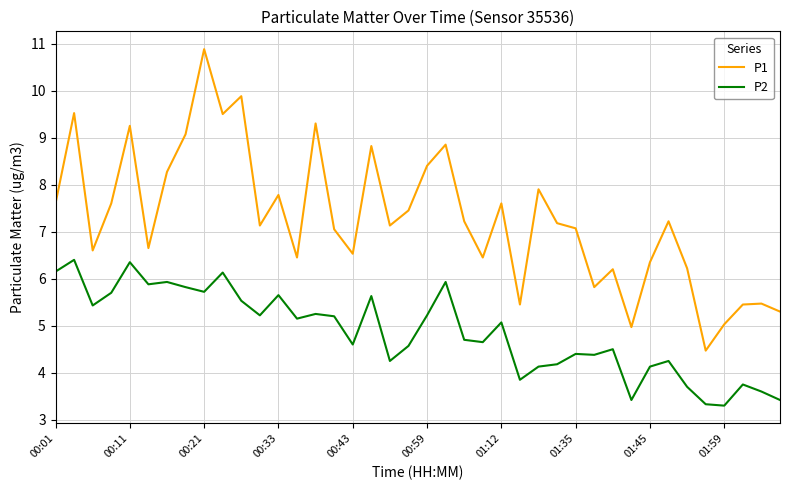

What is the lowest value of the P2 series?

3.3